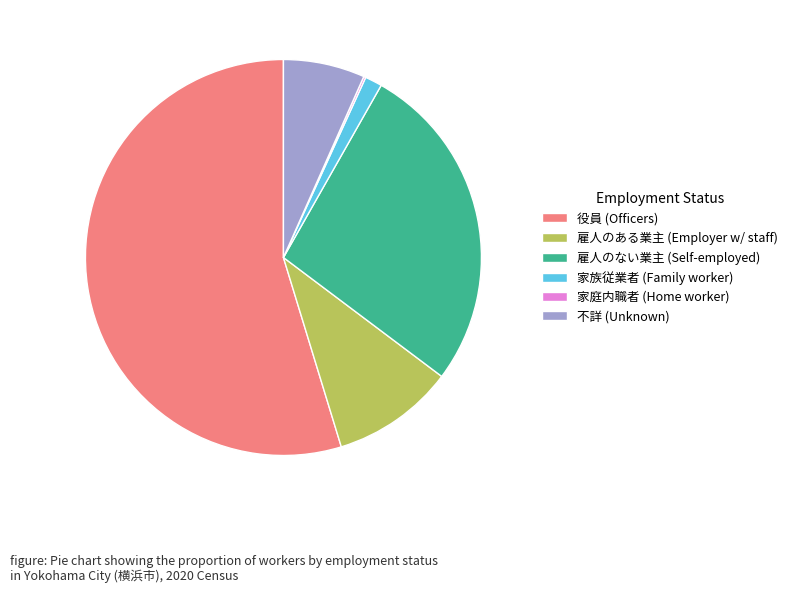

Which slice represents more than half of the pie?

役員 (Officers)